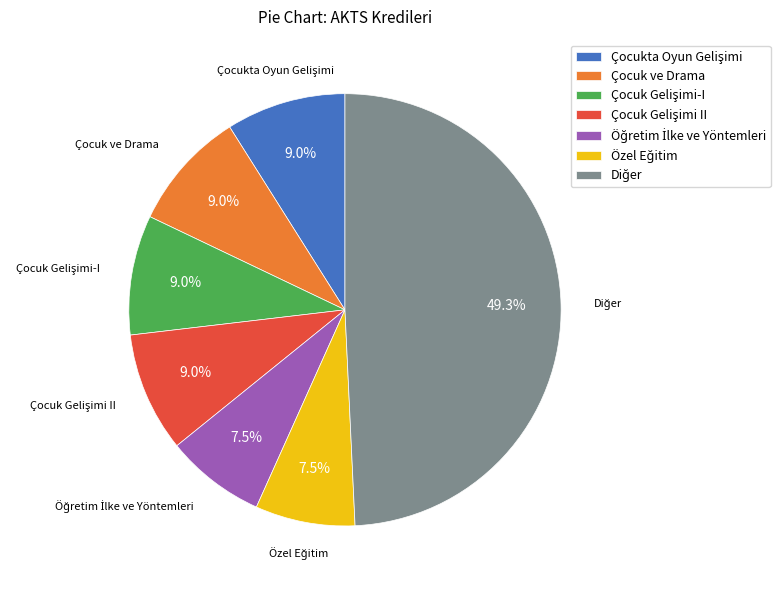

Does any single category account for the majority?

No